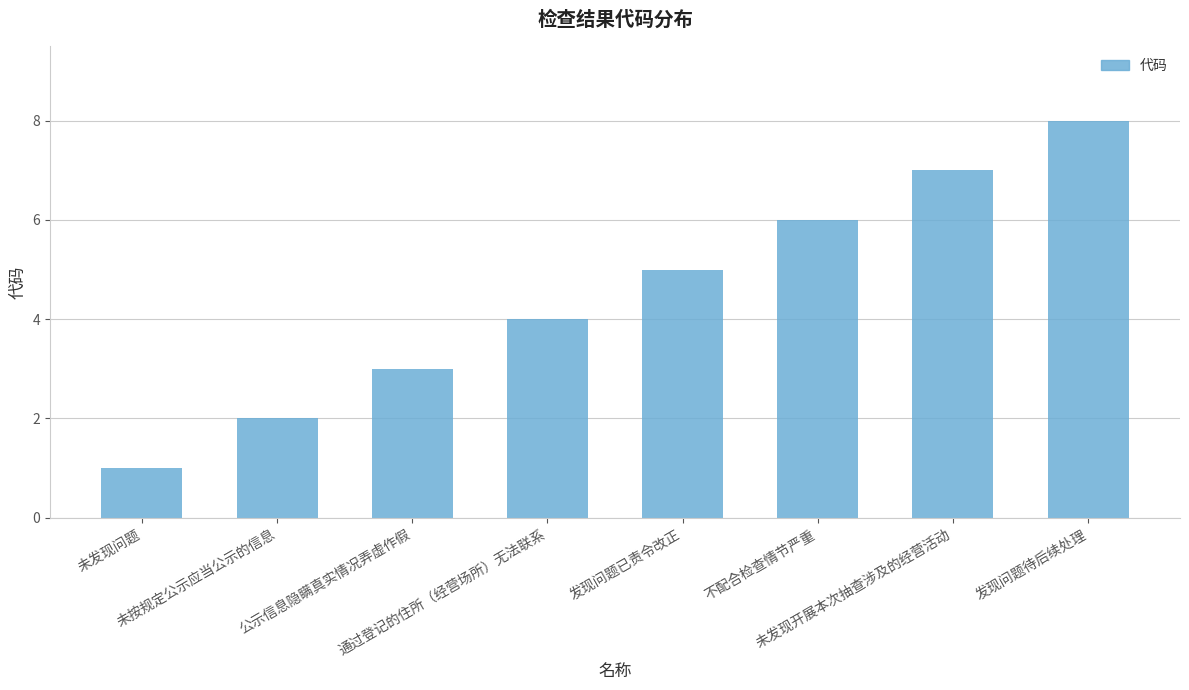

List the labels in order of value, largest first.

发现问题待后续处理, 未发现开展本次抽查涉及的经营活动, 不配合检查情节严重, 发现问题已责令改正, 通过登记的住所（经营场所）无法联系, 公示信息隐瞒真实情况弄虚作假, 未按规定公示应当公示的信息, 未发现问题